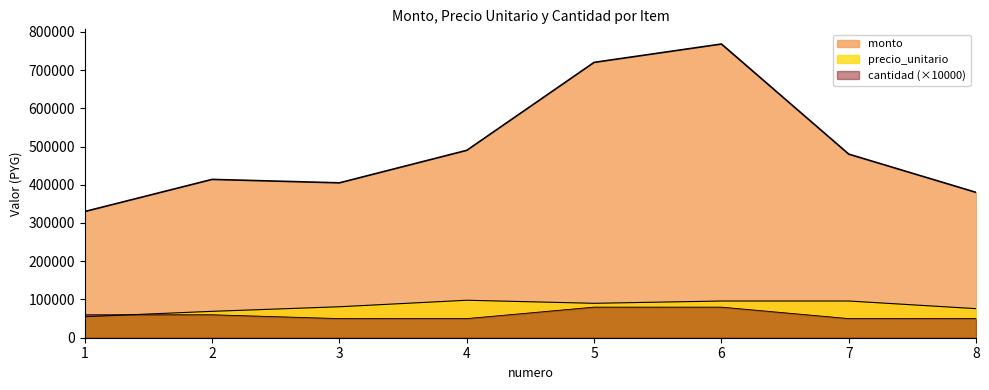

What are all the series names shown in the legend?

monto, precio_unitario, cantidad